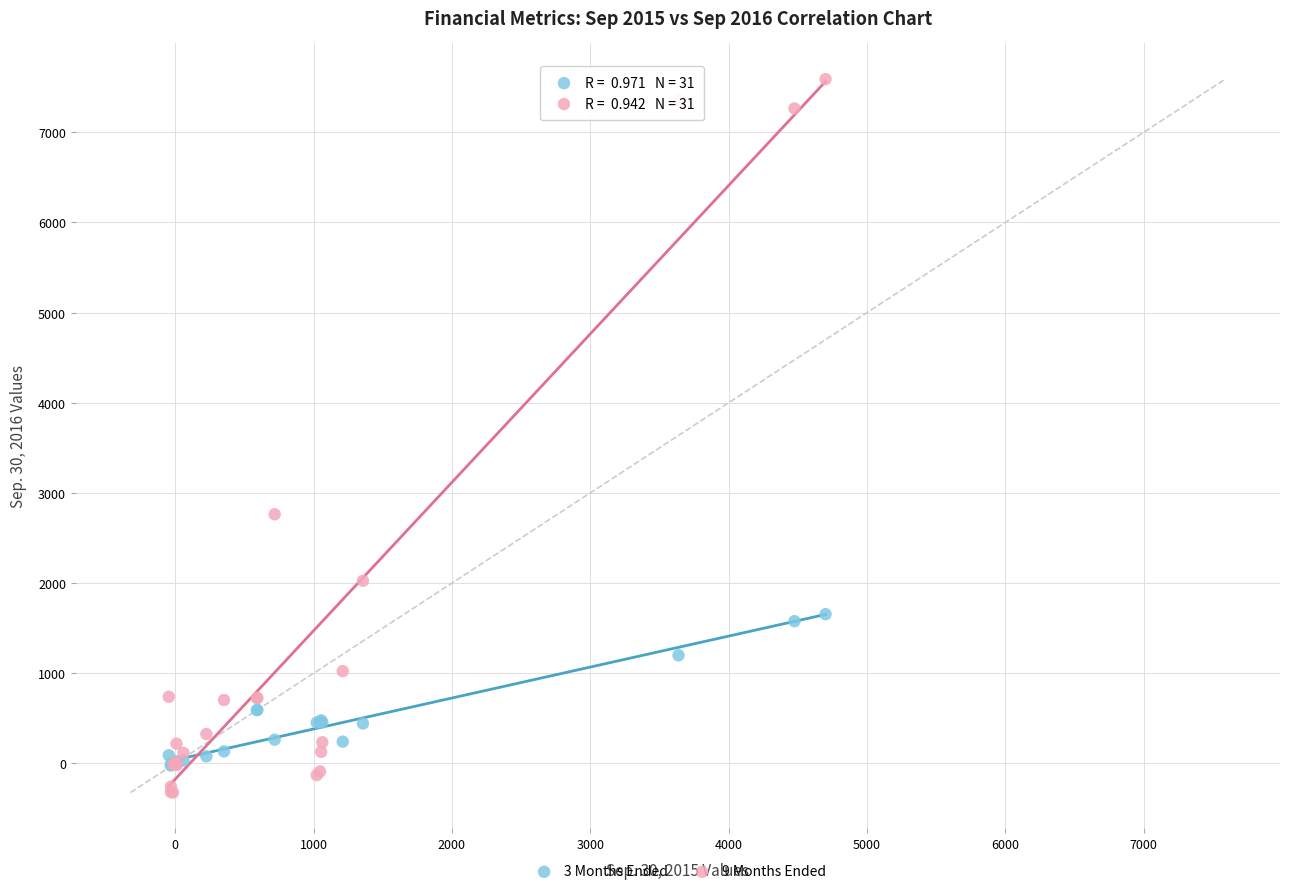

Which series reaches the minimum Y coordinate?

9 Months Ended